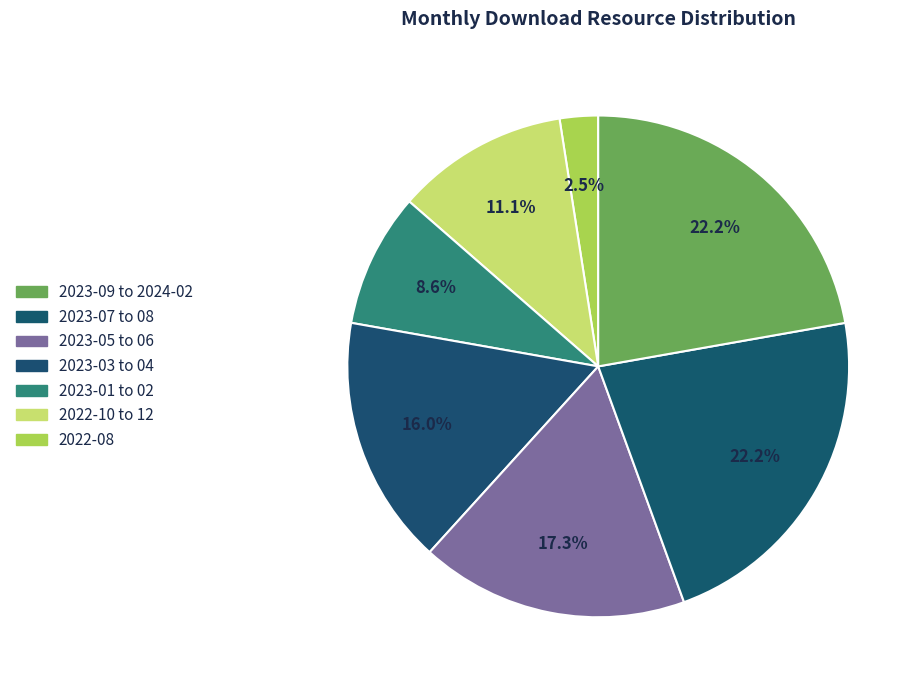

How many segments does this pie chart have?

7